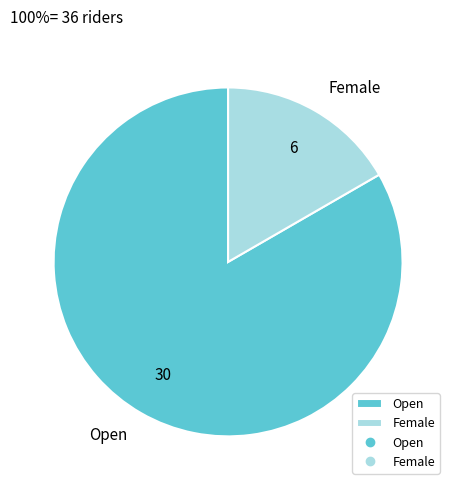

Combined, do Female and Open account for over 50%?

Yes